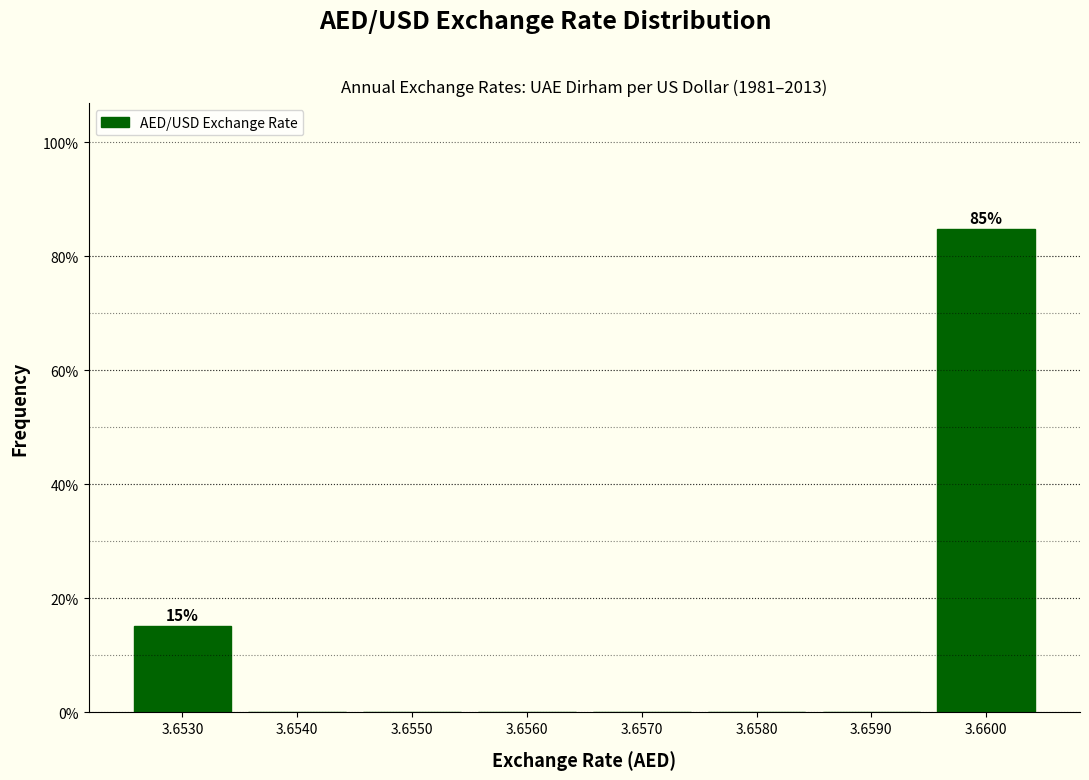

Reading right to left, extract all data points from this chart.

3.6600=84.8	3.6590=0.0	3.6580=0.0	3.6570=0.0	3.6560=0.0	3.6550=0.0	3.6540=0.0	3.6530=15.2